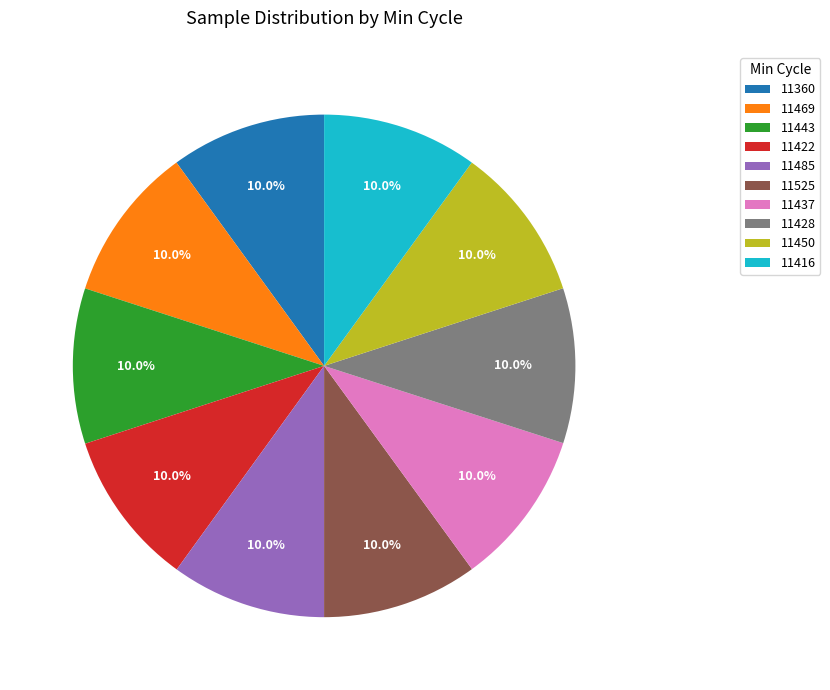

Combined, do 11360 and 11437 account for over 50%?

No